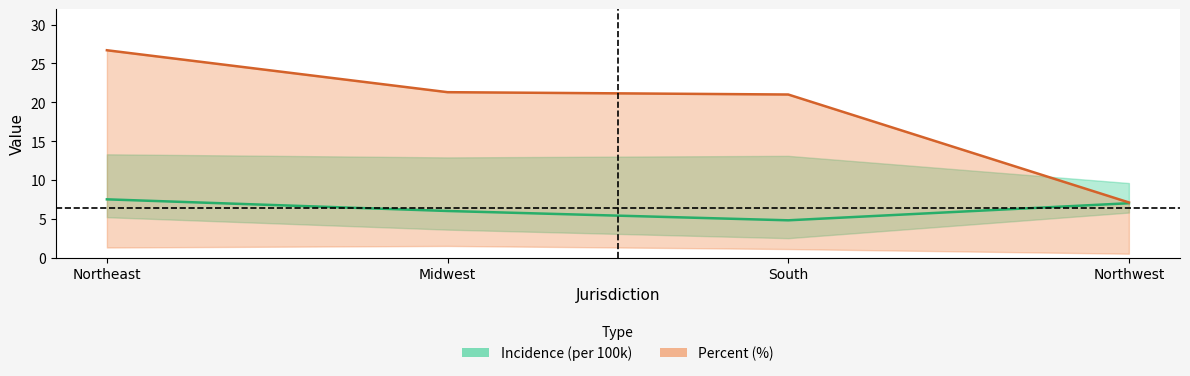

True or false: Incidence (per 100k) and Percent (%) intersect in this chart.

False